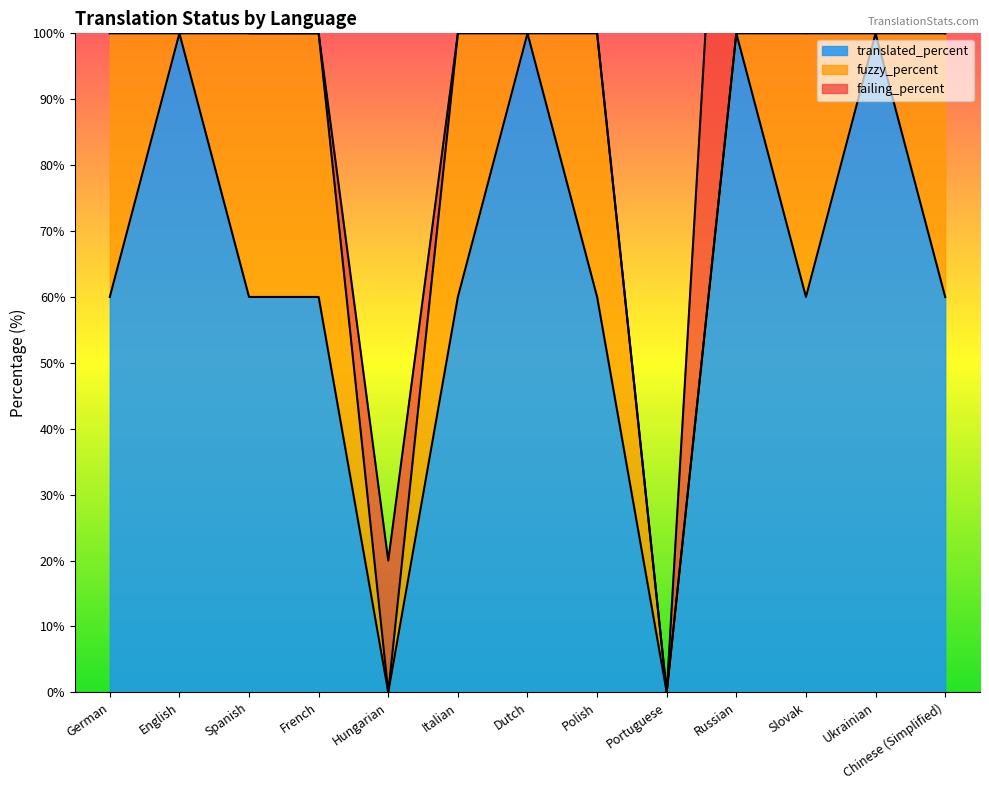

At which category is the sum across all series the highest?

English